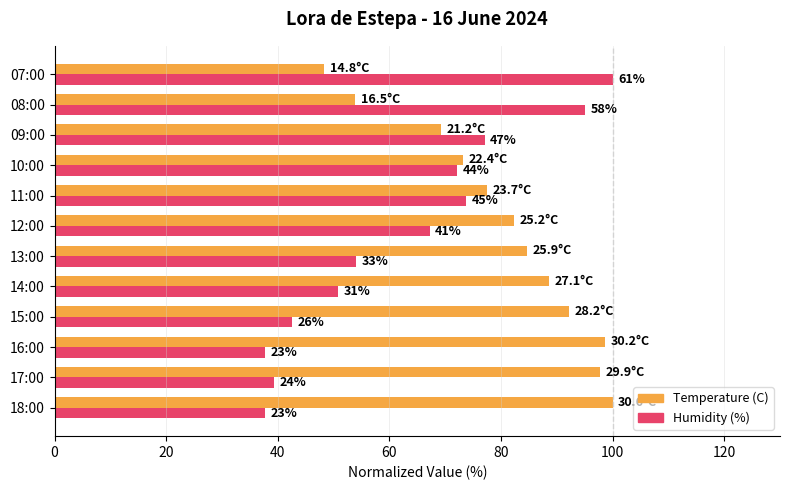

What are all the series names shown in the legend?

Temperature (C), Humidity (%)